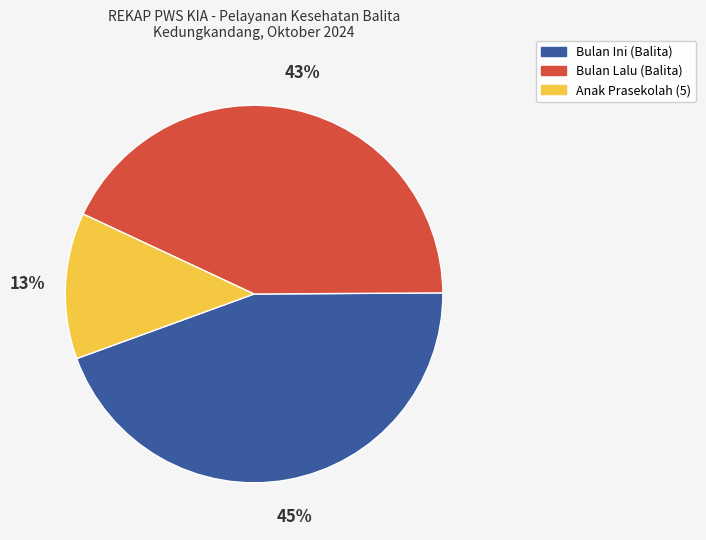

Is it true that Bulan Lalu (Balita) is 36% of the pie?

False